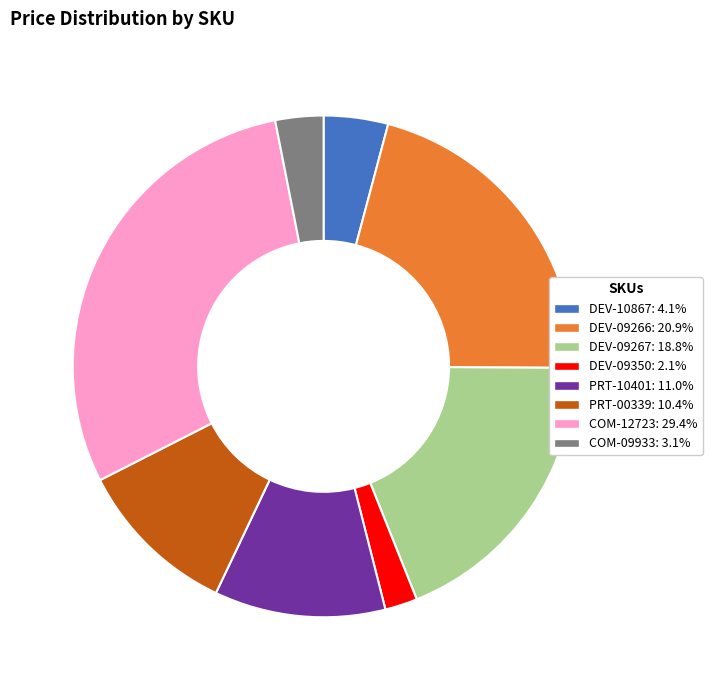

Do COM-09933 and DEV-09267 together represent more than half of the pie?

No